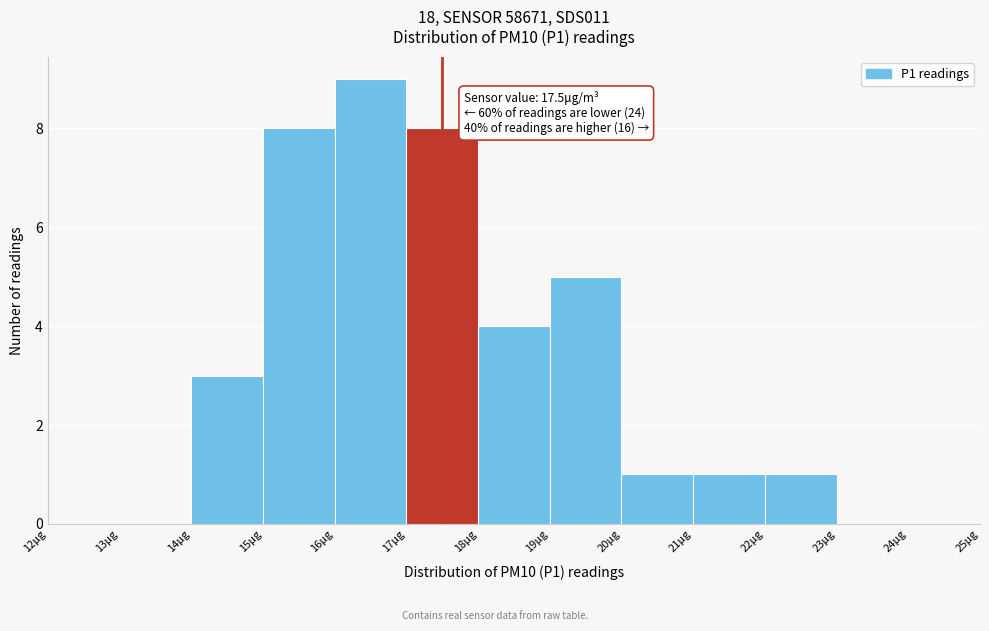

Which range on the x-axis has the tallest bar?

16 to 17